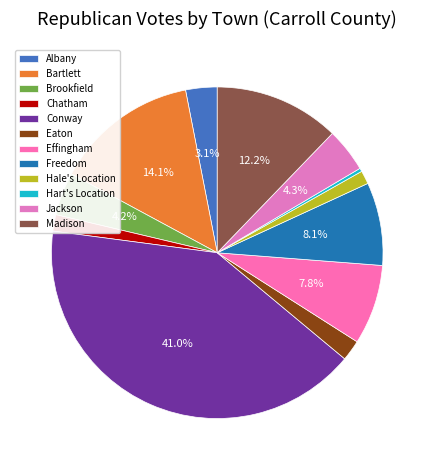

True or false: Albany accounts for 12% of the total.

False